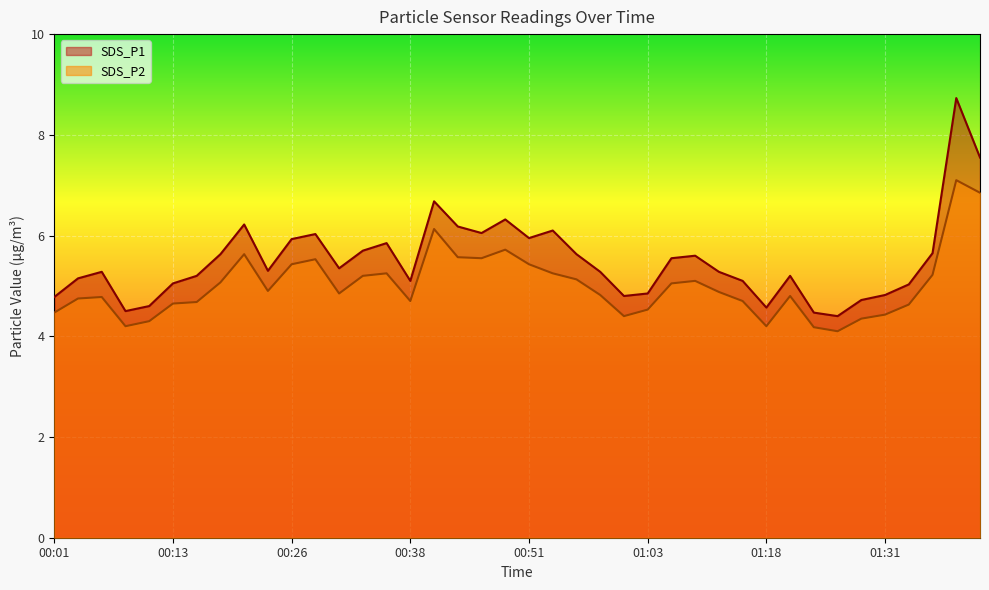

What is the spread (max minus min) of values at 00:36?

0.6